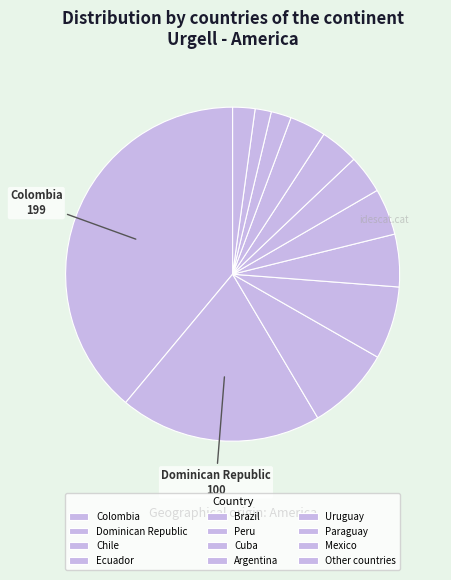

Which slice is the largest?

Colombia